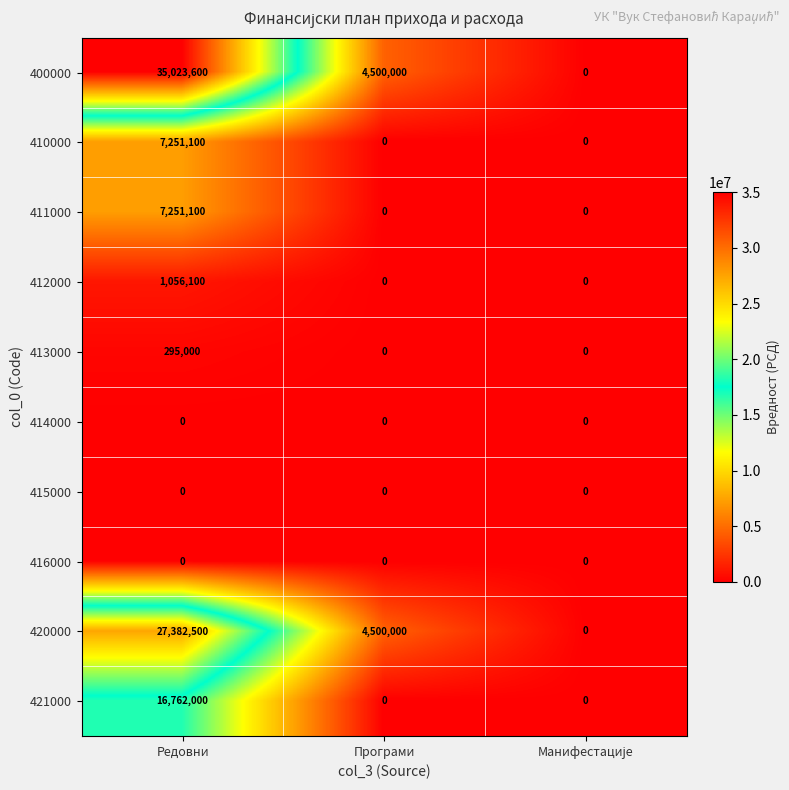

What is the average value of the 421000 series?

5587333